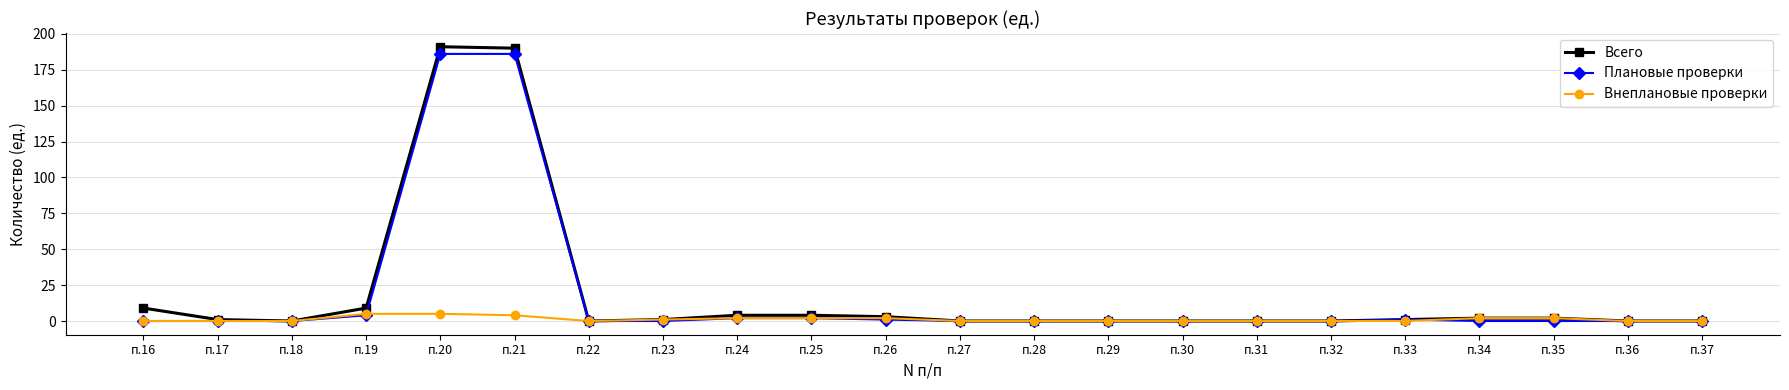

What is the difference between the maximum and minimum values in the Всего series?

191